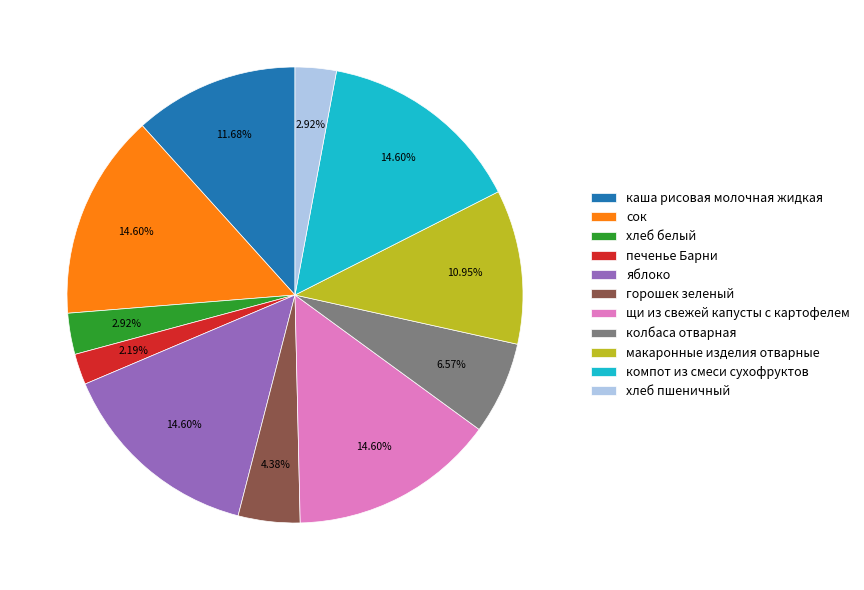

Combined, do макаронные изделия отварные and компот из смеси сухофруктов account for over 50%?

No